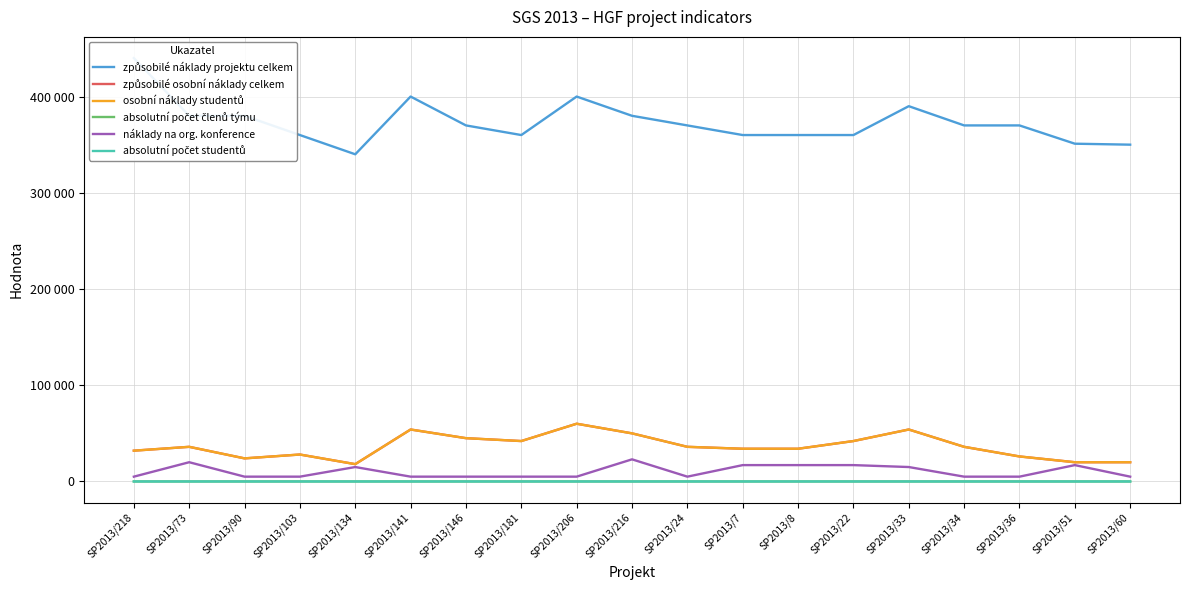

How many distinct data groups are displayed?

6